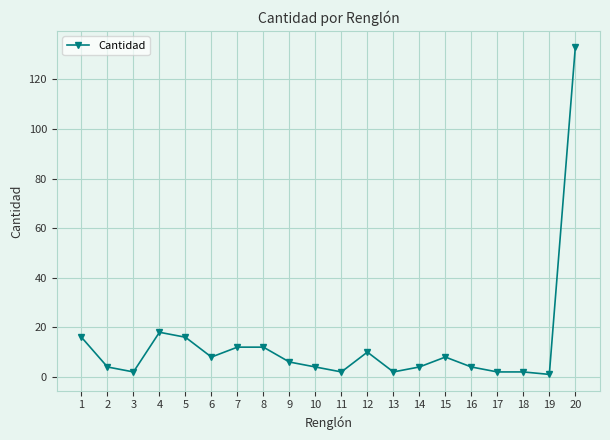

Is it true that the value at 12 is 4?

False